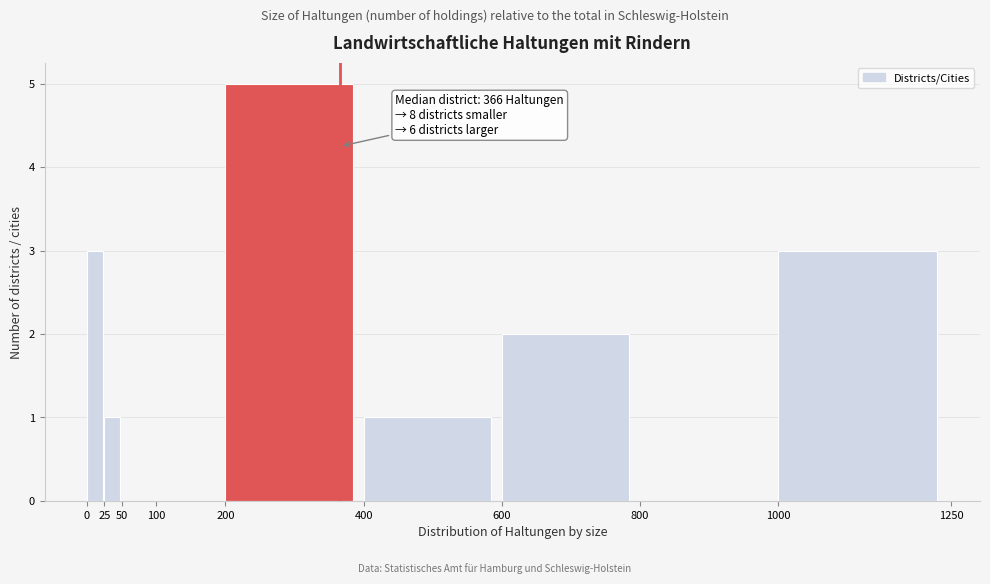

Which range on the x-axis has the tallest bar?

200 to 400